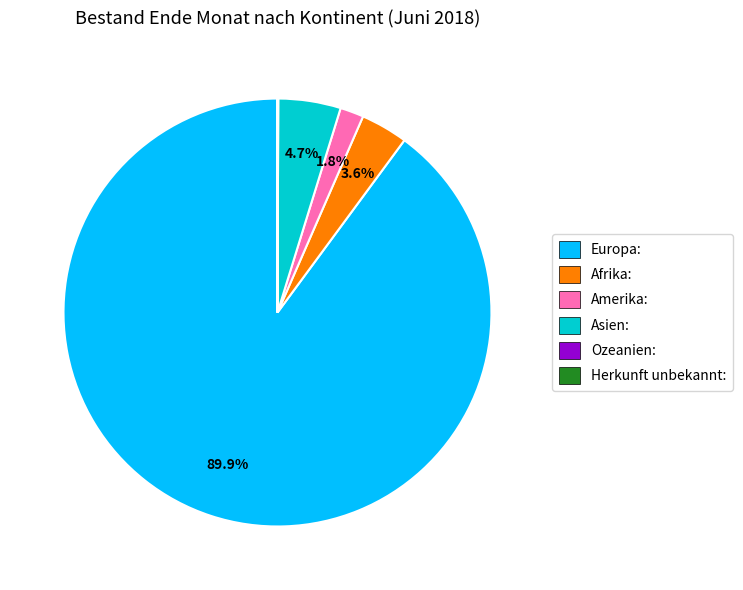

Which has a higher value, Europa or Afrika?

Europa